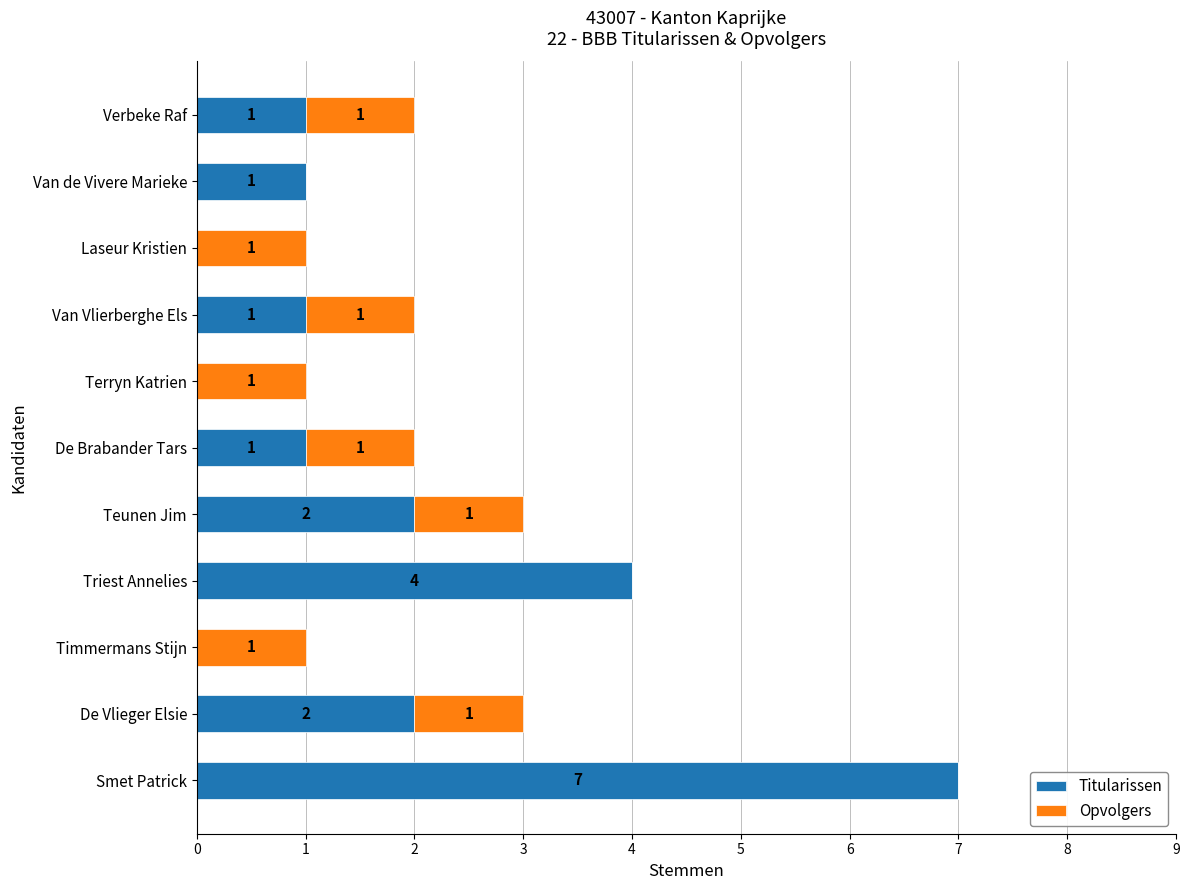

What is the highest value of the Titularissen series?

7